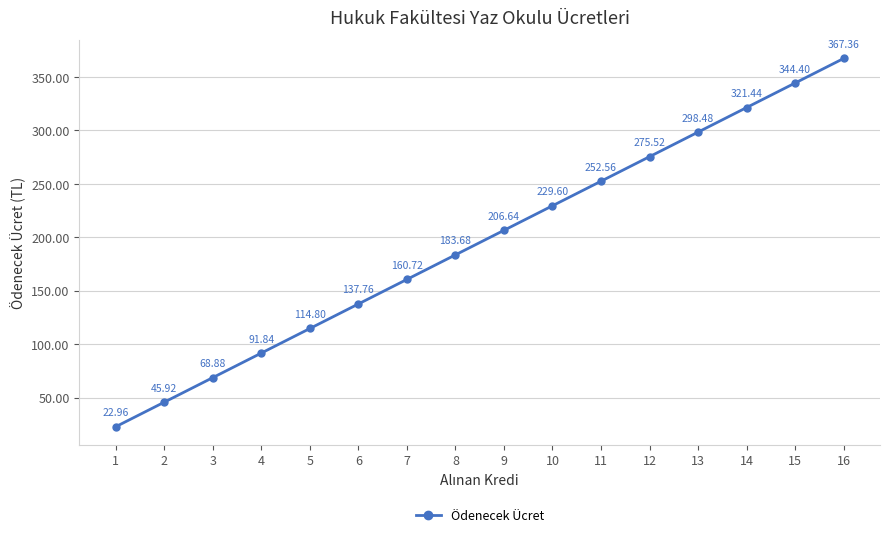

How many categories are shown in the chart?

16